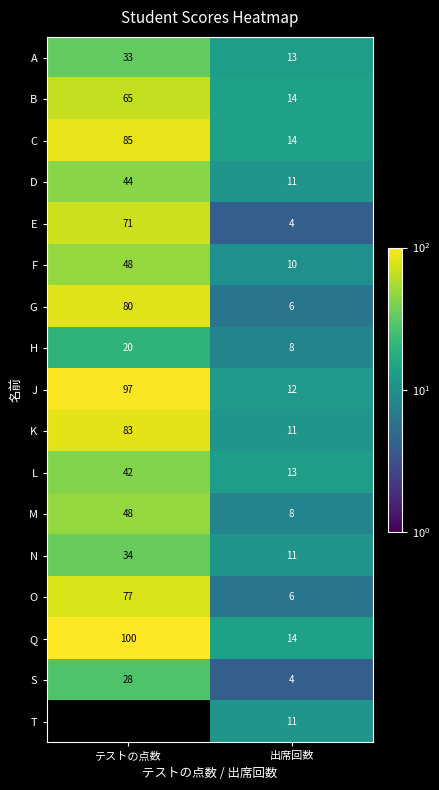

Rank the categories by C value from highest to lowest.

テストの点数, 出席回数